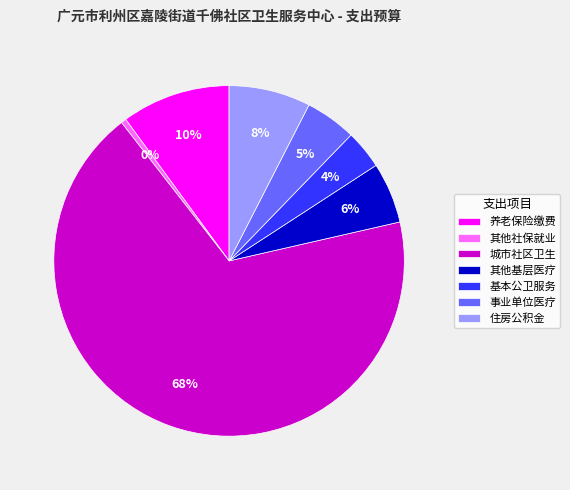

Between 其他基层医疗 and 城市社区卫生, which is larger?

城市社区卫生